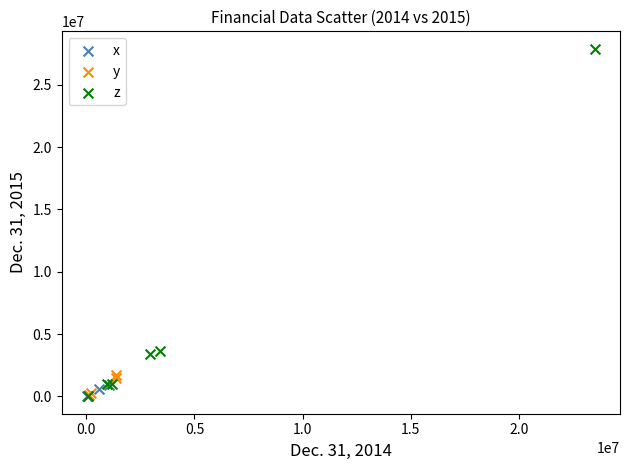

Which series reaches the maximum Y coordinate?

z